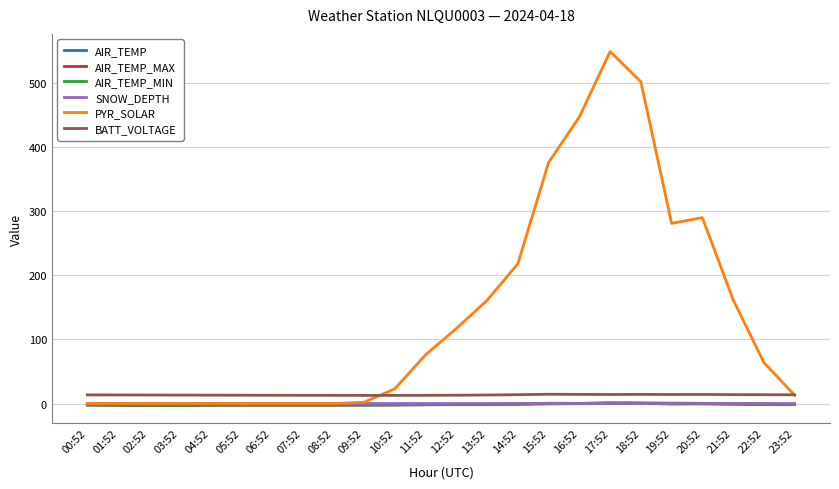

What is the difference between the highest and lowest values at 16:52?

447.2